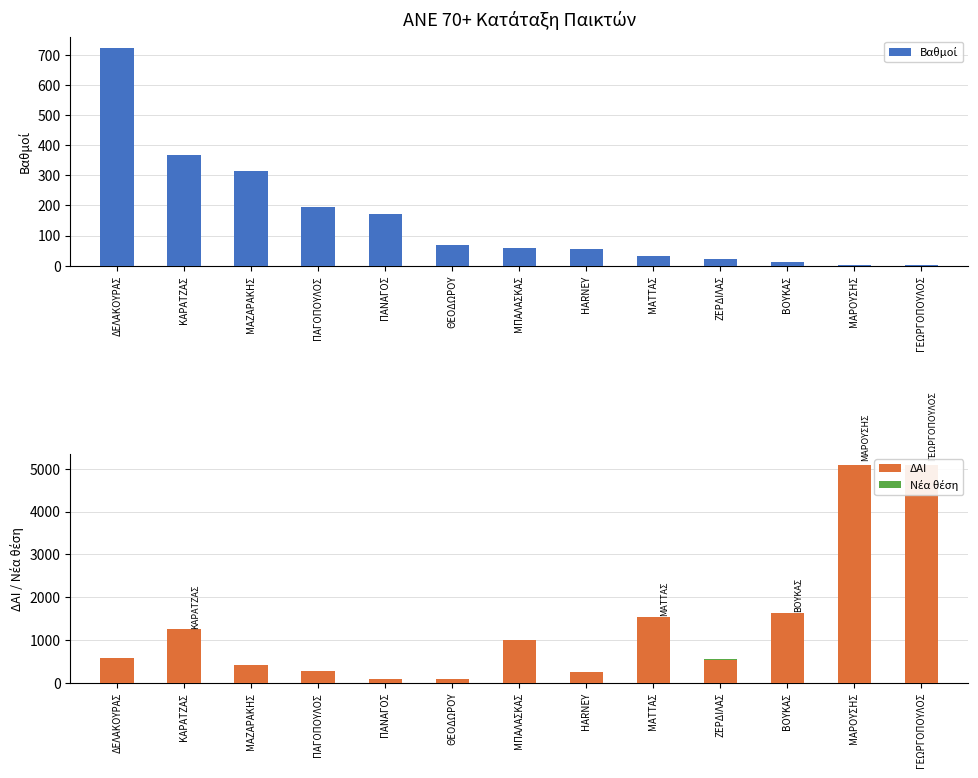

Between ΜΑΖΑΡΑΚΗΣ and ΒΟΥΚΑΣ, which is larger?

ΜΑΖΑΡΑΚΗΣ